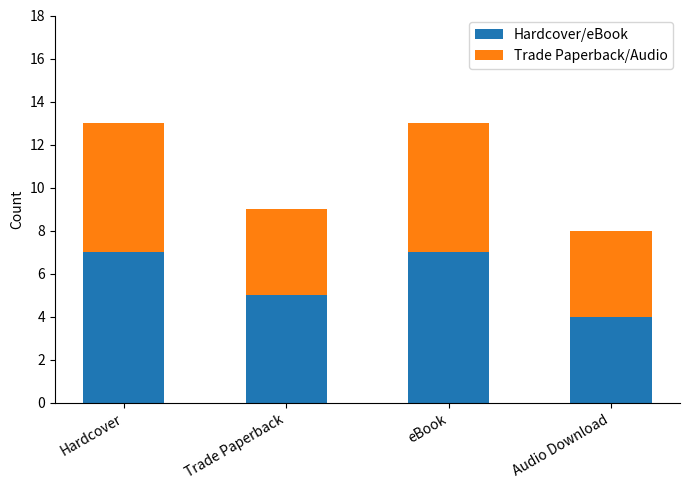

How many values in the Hardcover/eBook series are below 7?

2